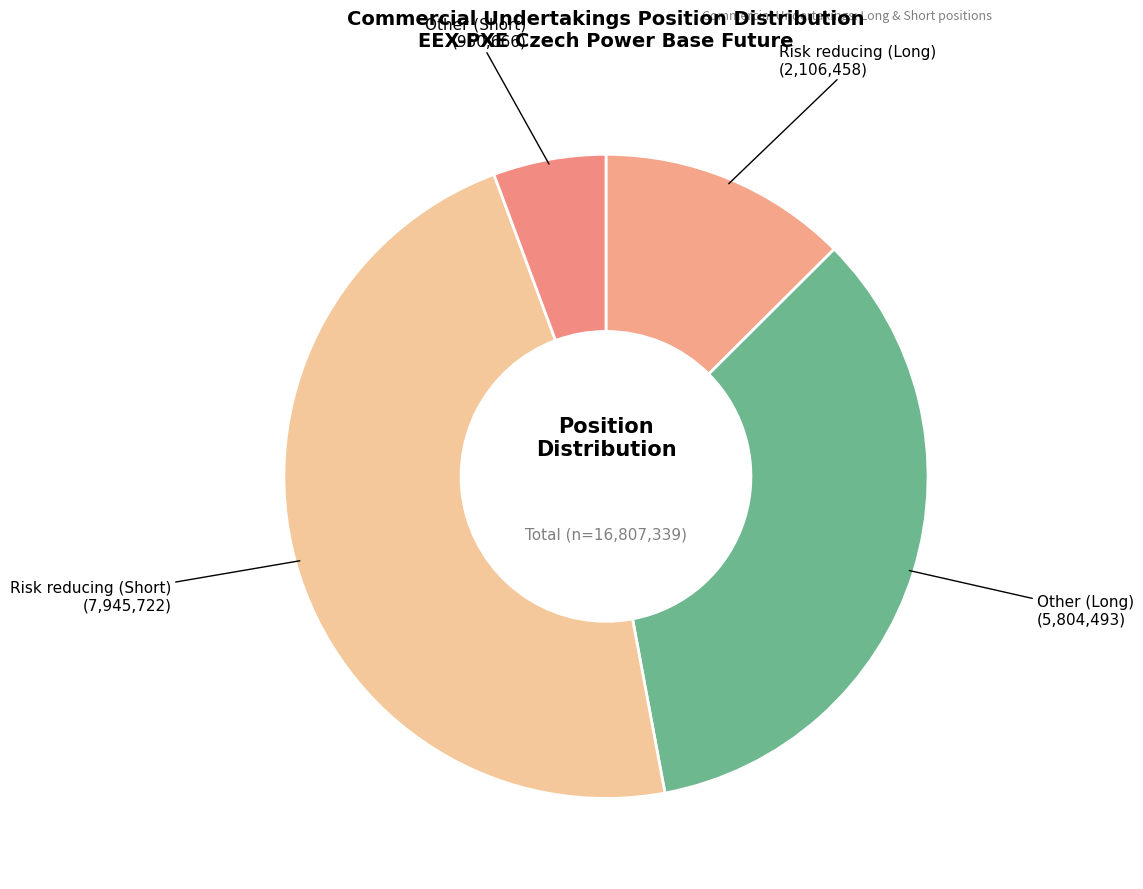

Is there a majority slice in this chart?

No